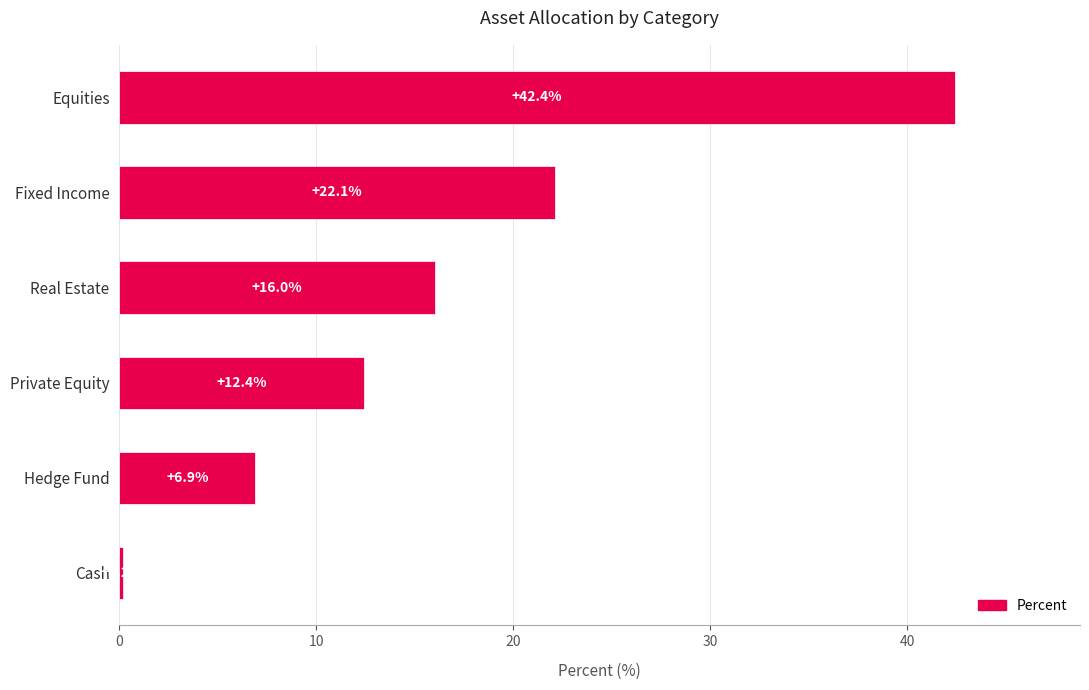

Is it true that the value at Hedge Fund is 3.1?

False